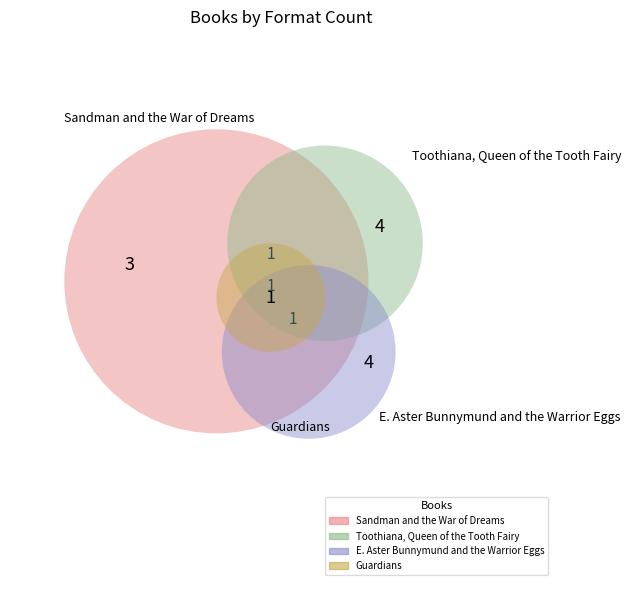

Which category has the smallest portion of the pie?

Guardians